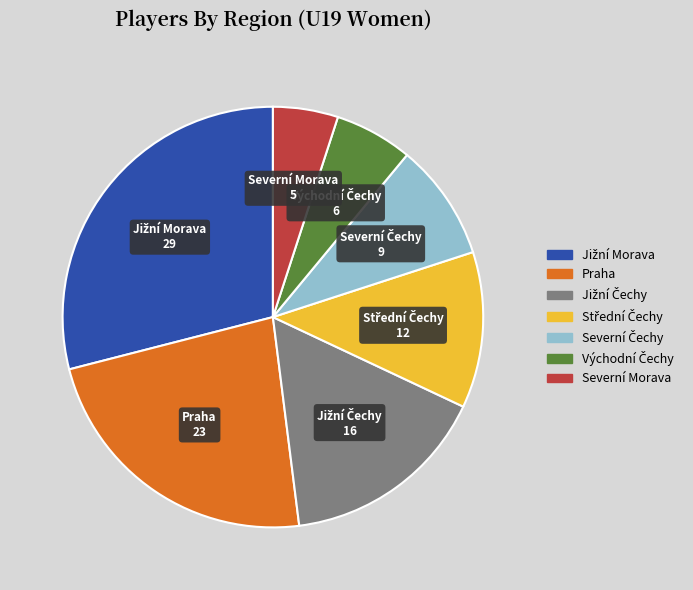

Is there a majority slice in this chart?

No